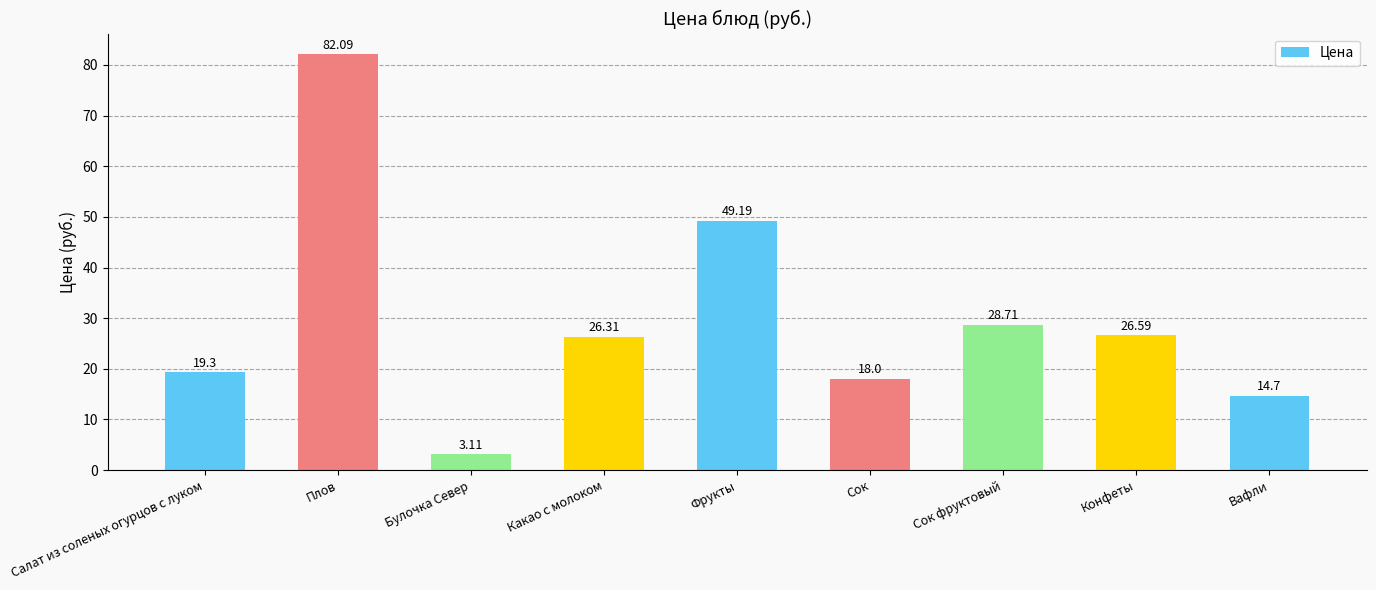

Between Булочка Север and Сок, which is larger?

Сок